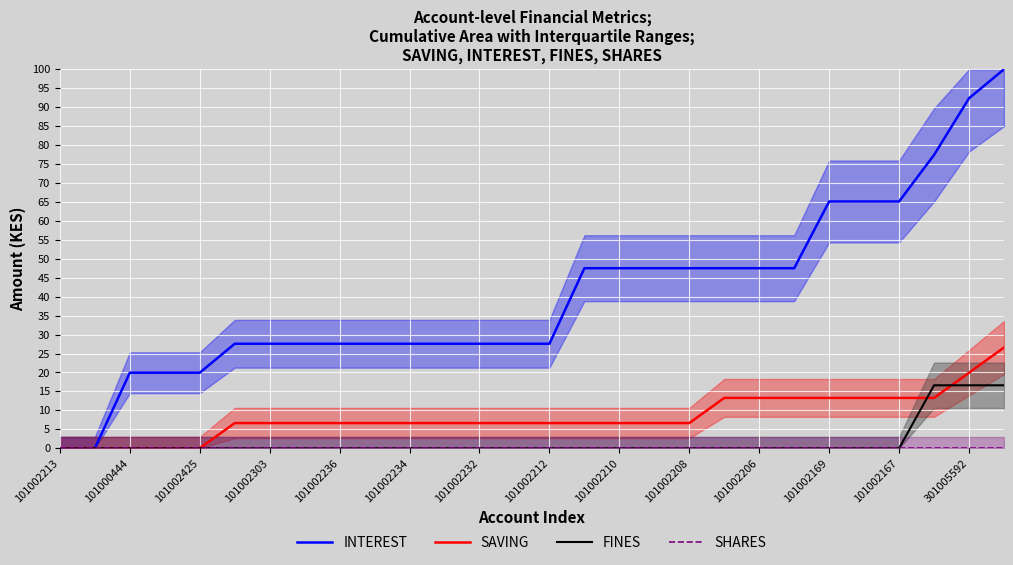

What is the greatest value displayed?

100.0